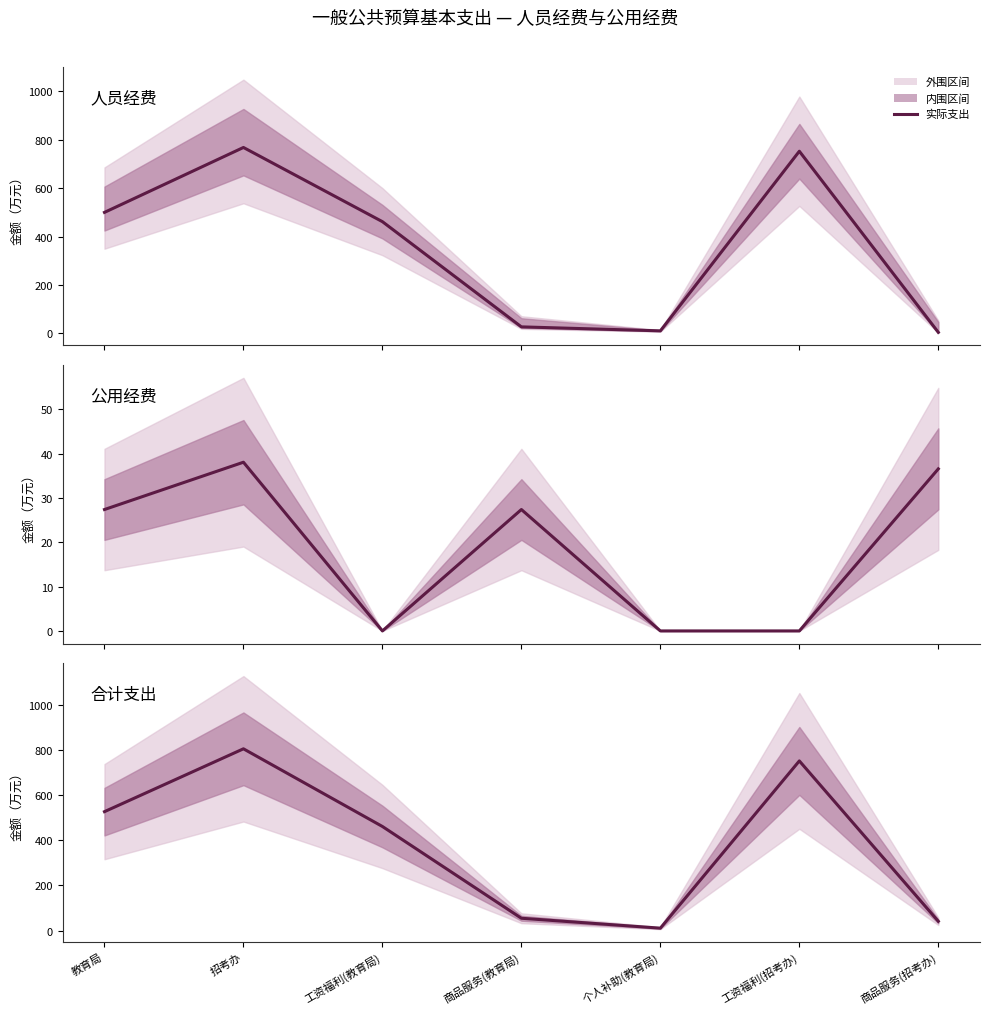

Where is the first local maximum for 合计支出?

招考办